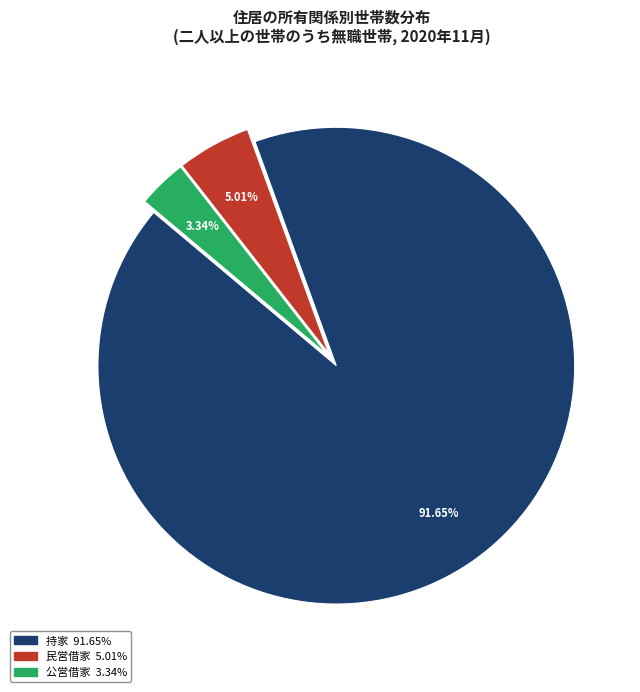

What portion of the pie excludes 公営借家?

96.7%